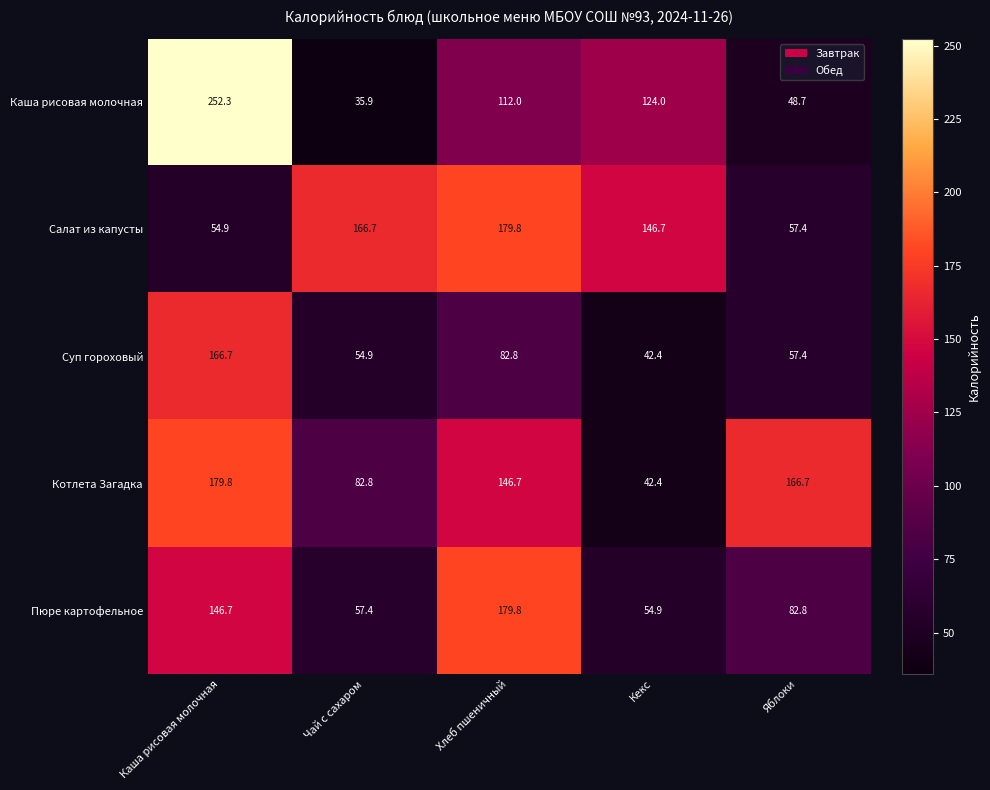

Reading right to left, list all the values displayed in this chart.

Каша рисовая молочная: 48.7	124.0	112.0	35.9	252.3
Салат из капусты: 57.4	146.7	179.8	166.7	54.9
Суп гороховый: 57.4	42.4	82.8	54.9	166.7
Котлета Загадка: 166.7	42.4	146.7	82.8	179.8
Пюре картофельное: 82.8	54.9	179.8	57.4	146.7